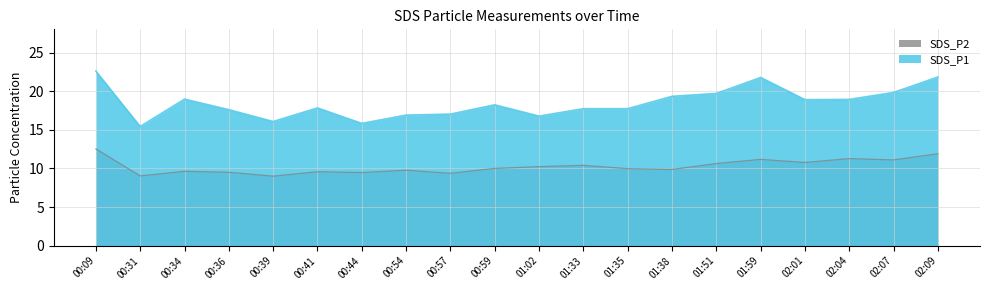

Is the value of SDS_P2 at 02:07 greater than the value of SDS_P1 at 00:54?

No